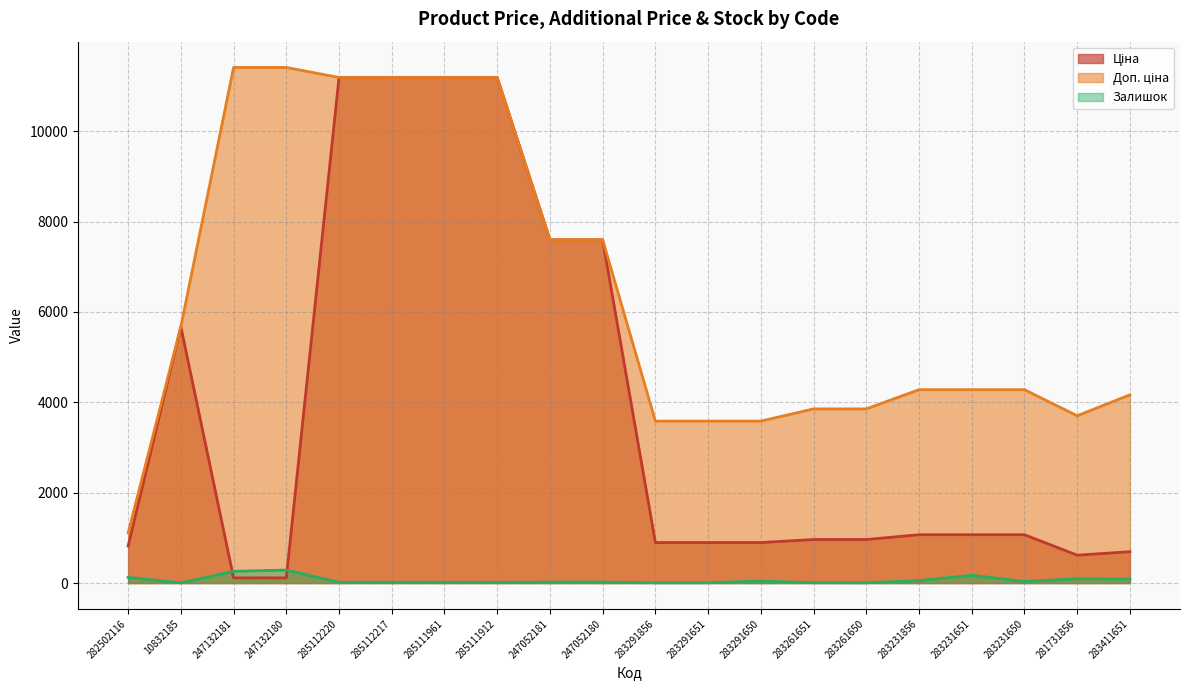

True or false: Залишок and Доп. ціна cross at least once.

False